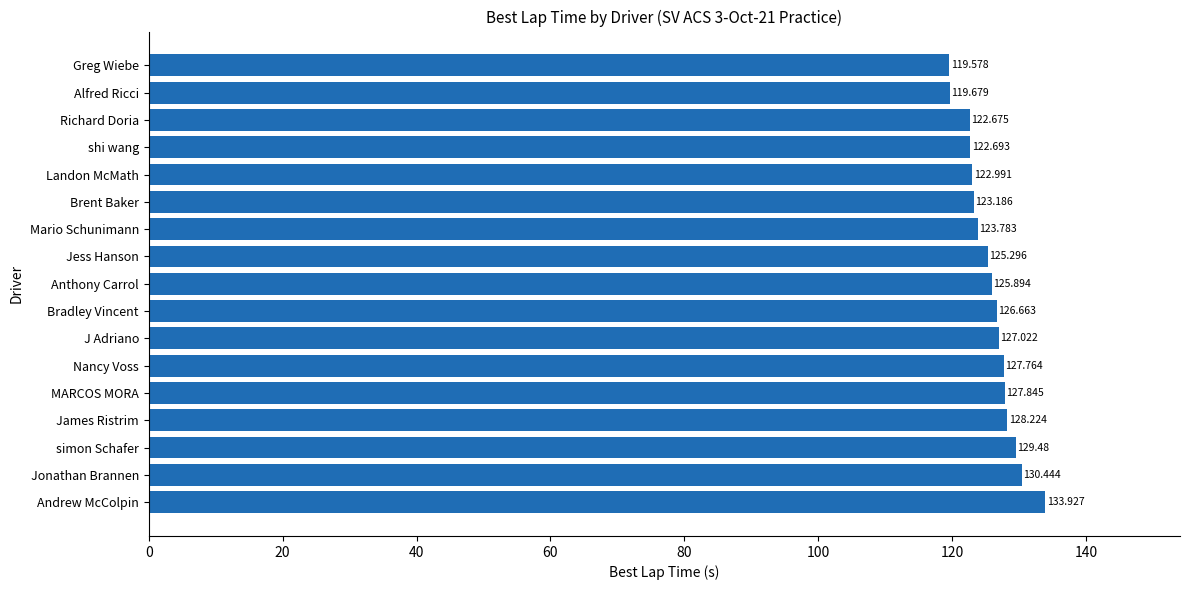

At which label is the value closest to 126?

Anthony Carrol